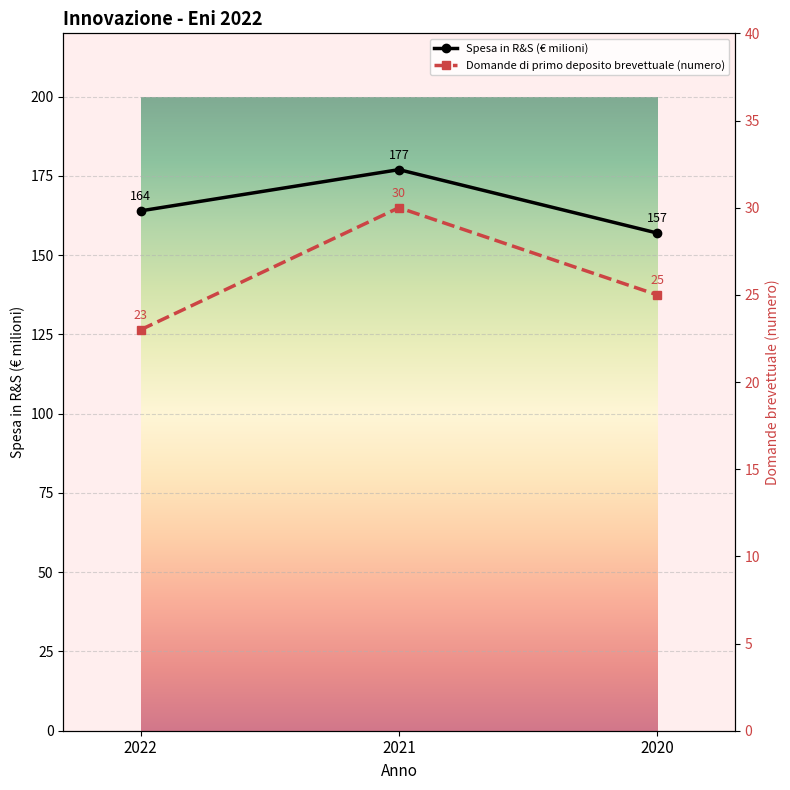

At 2021, list the series in order from smallest to largest.

Domande di primo deposito brevettuale (numero), Spesa in R&S (€ milioni)